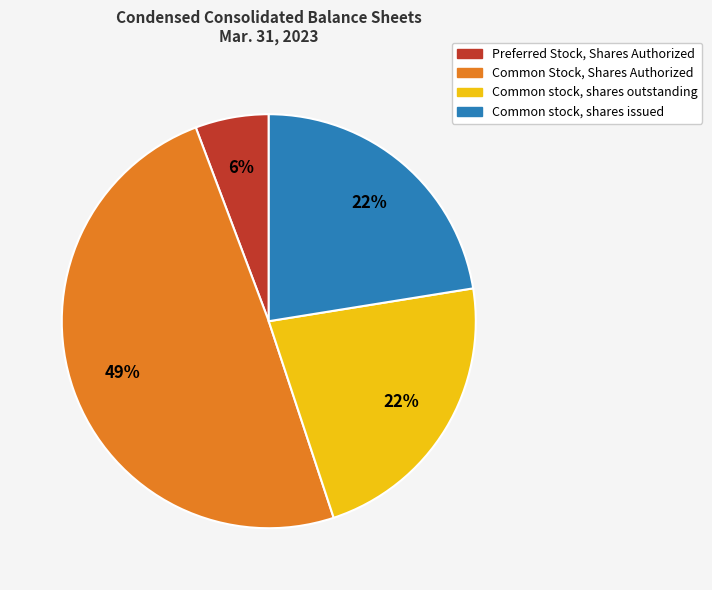

What is the ratio of the value at Preferred Stock, Shares Authorized to the value at Common stock, shares issued?

0.3